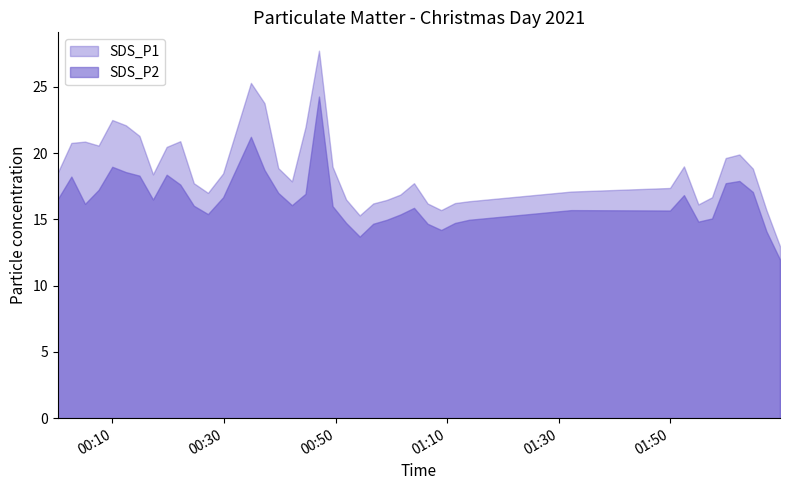

What are all the series names shown in the legend?

SDS_P1, SDS_P2